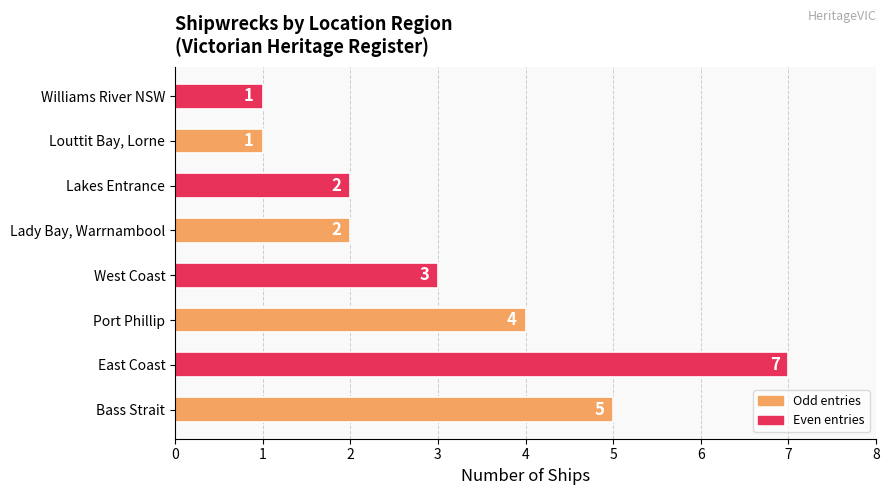

The chart shows a value of 5 at Bass Strait. True or false?

True